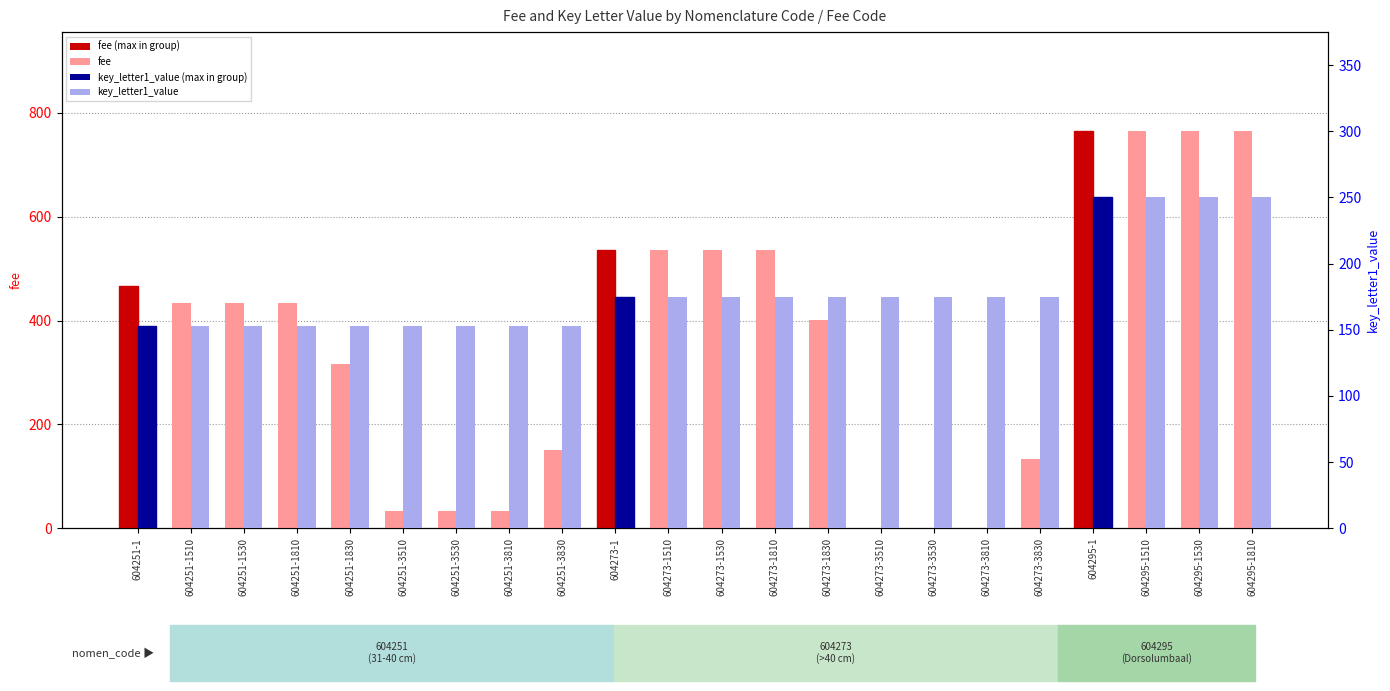

Are the bars horizontal?

No